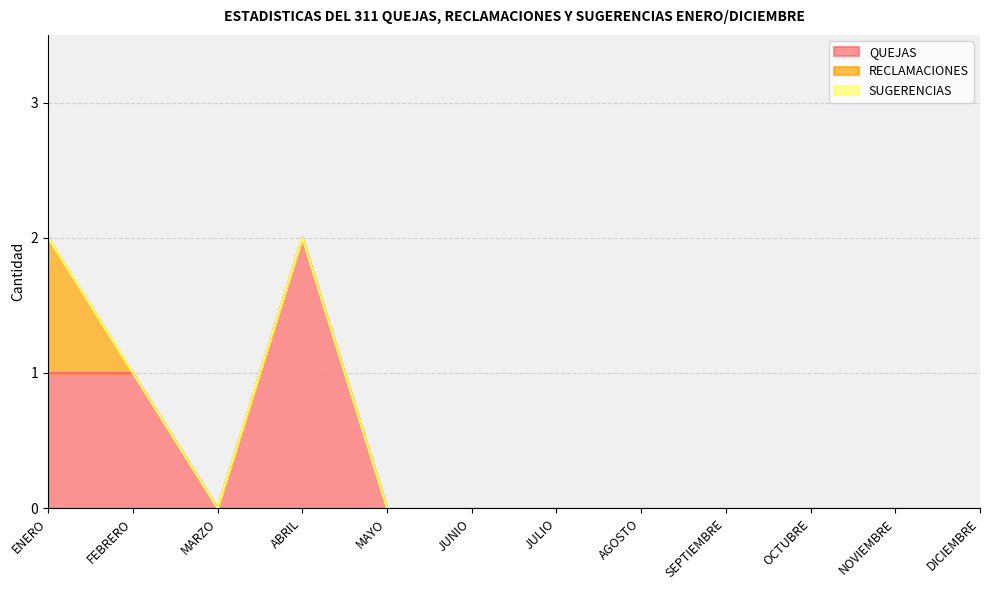

At which category is the sum across all series the highest?

ENERO